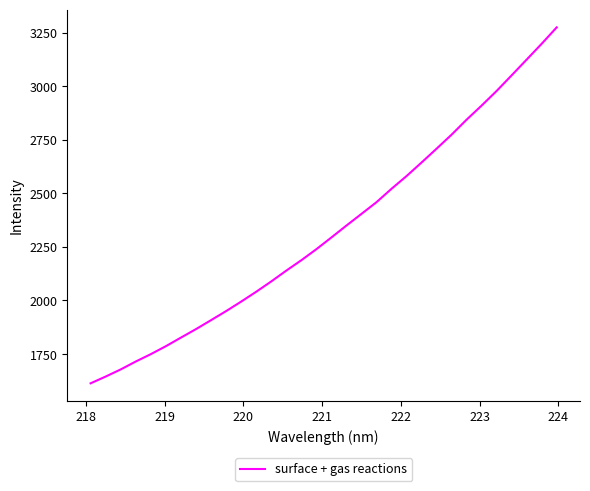

What is the difference between the maximum and minimum values?

1660.7